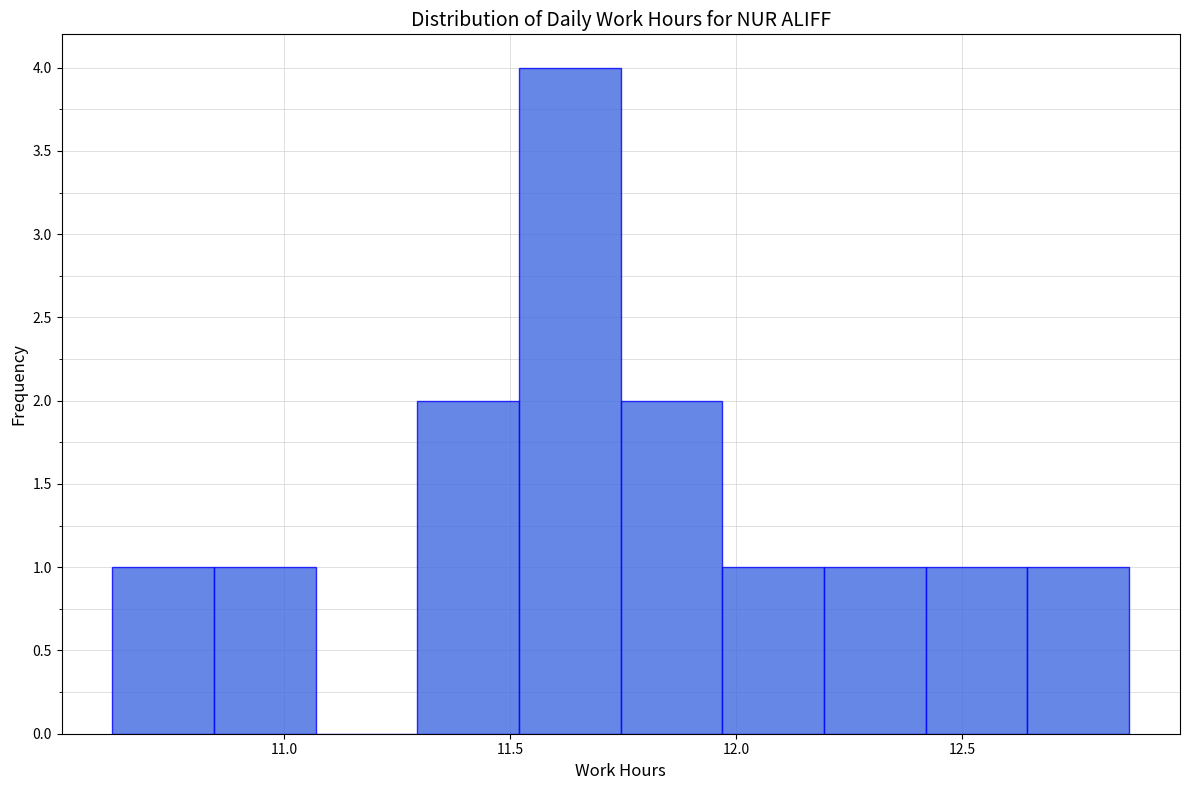

What is the height of the bar covering 11.295 to 11.520 on the x-axis? Neither the bar edges nor the heights are printed on the chart, so give them approximately, as read against the axes.

2